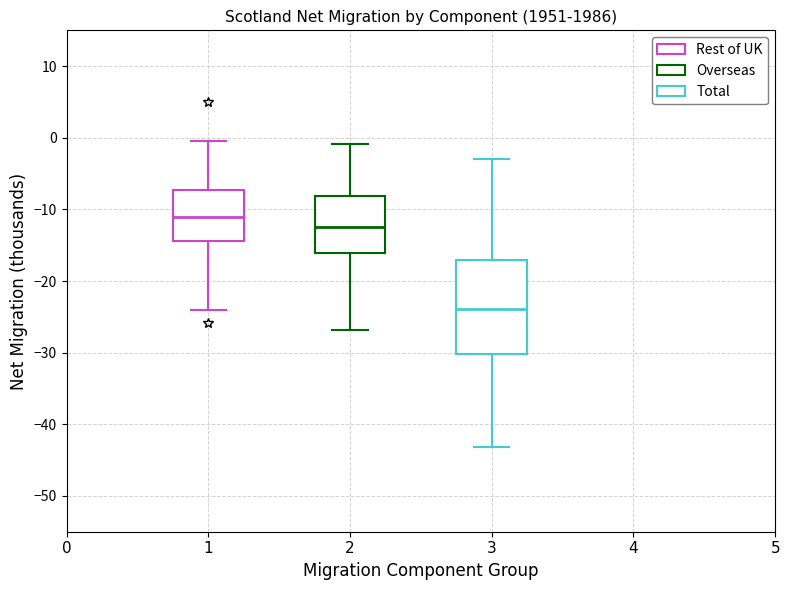

Which box has the lowest median line?

3